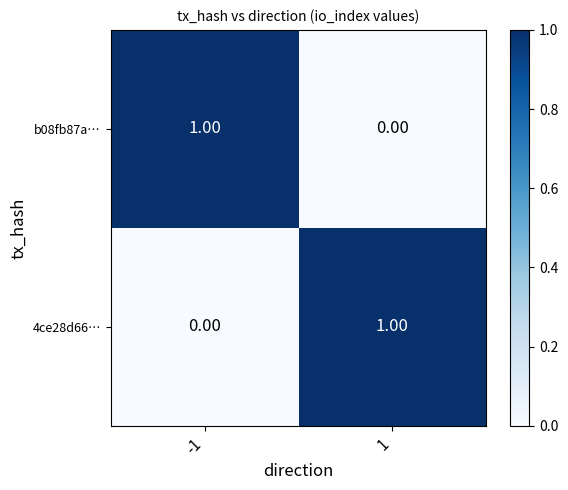

Rank the categories by b08fb87a… value from highest to lowest.

-1, 1